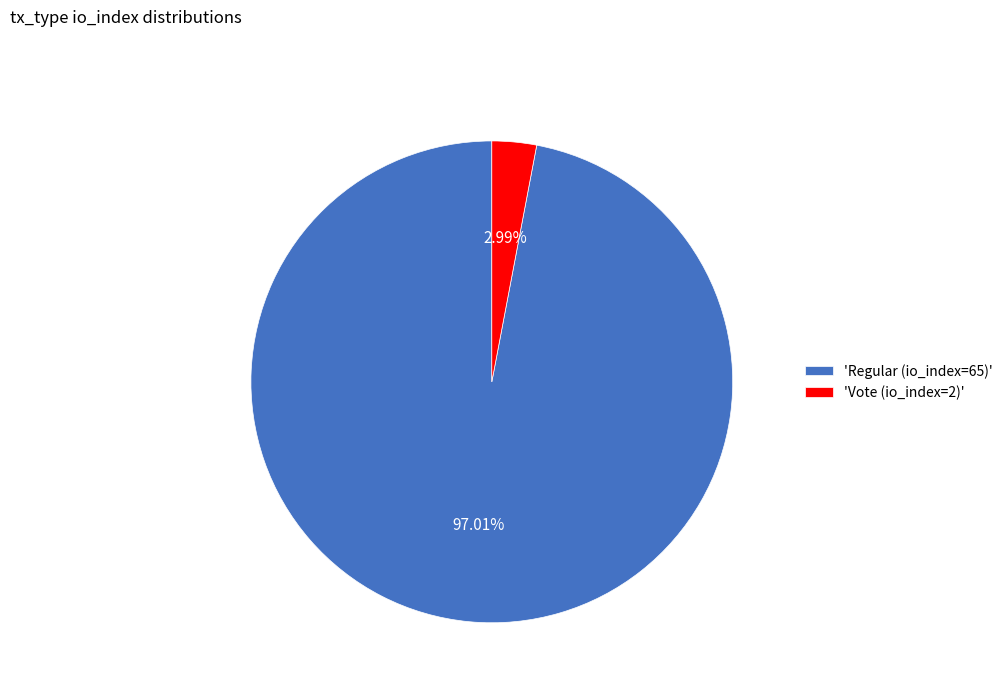

Rank the categories by value from lowest to highest.

'Vote (io_index=2)', 'Regular (io_index=65)'